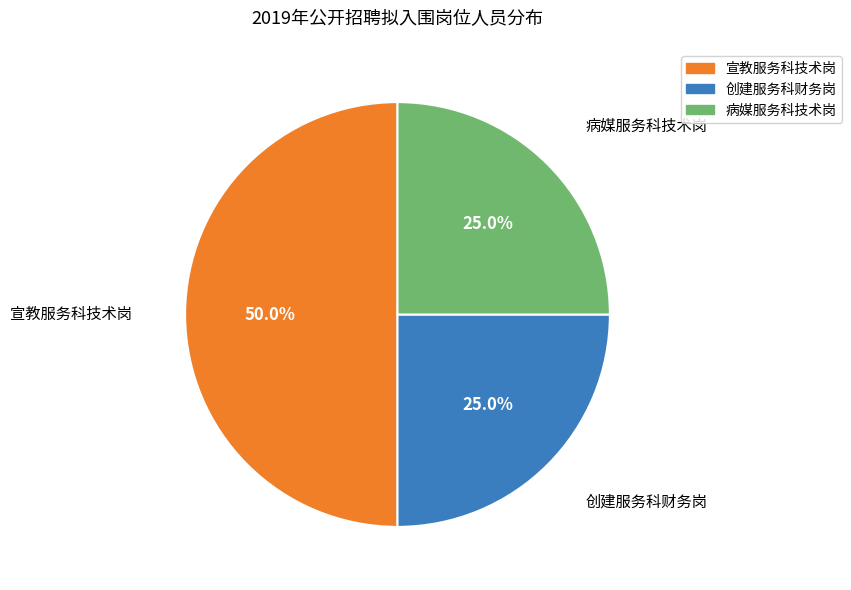

Count the number of slices in the pie.

3